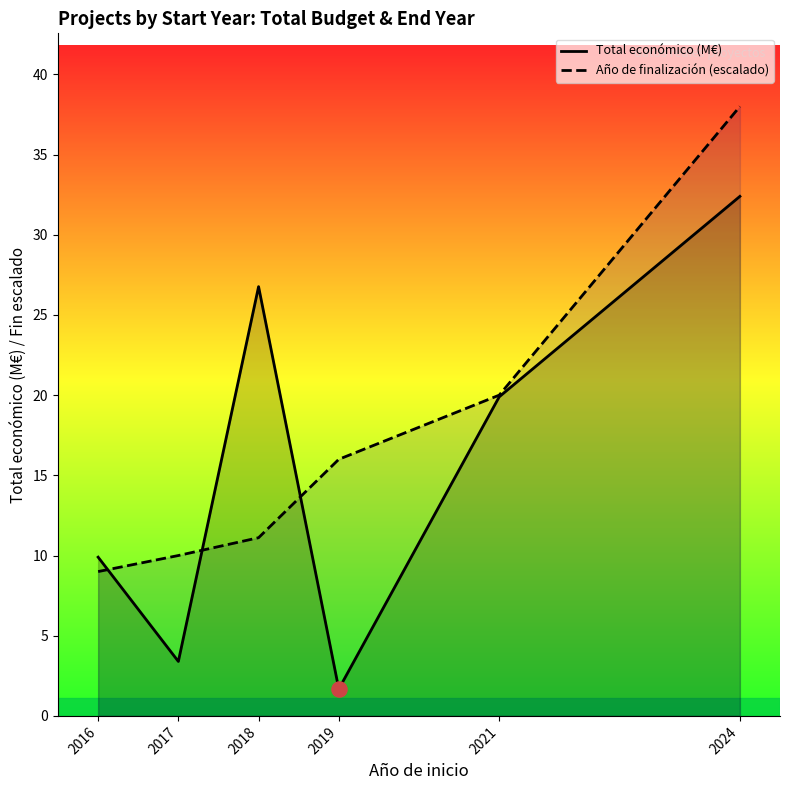

Which series contains the lowest Y value?

Total económico (M€)